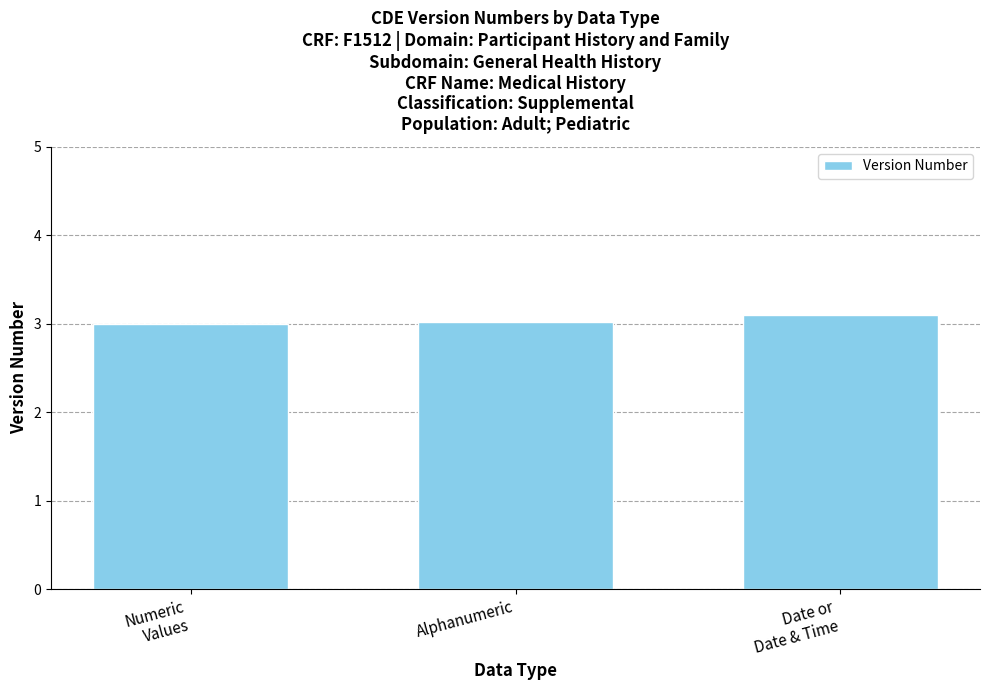

What is the value of the 3rd bar from the left?

3.1